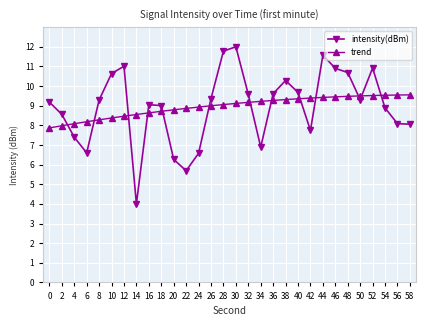

What is the difference between the maximum and minimum values in the intensity(dBm) series?

8.0